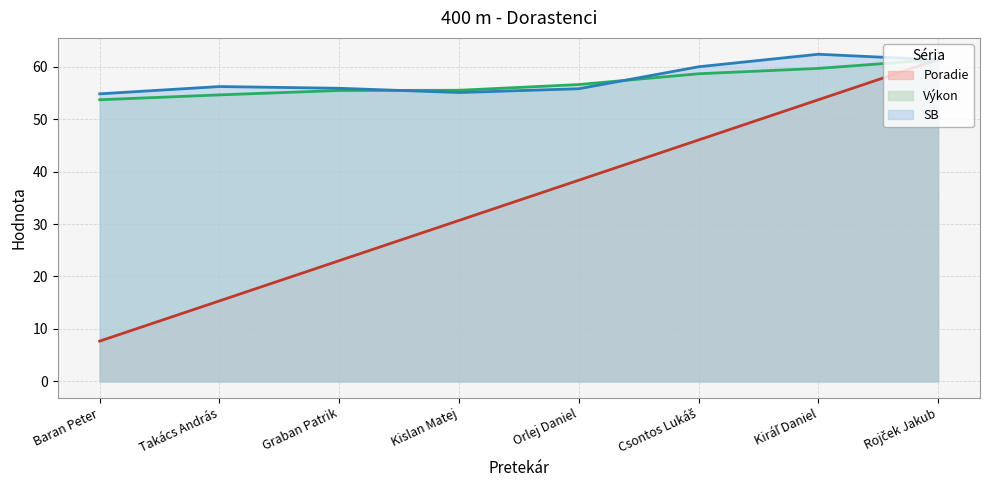

True or false: Poradie has more than 1 interior local peaks.

False